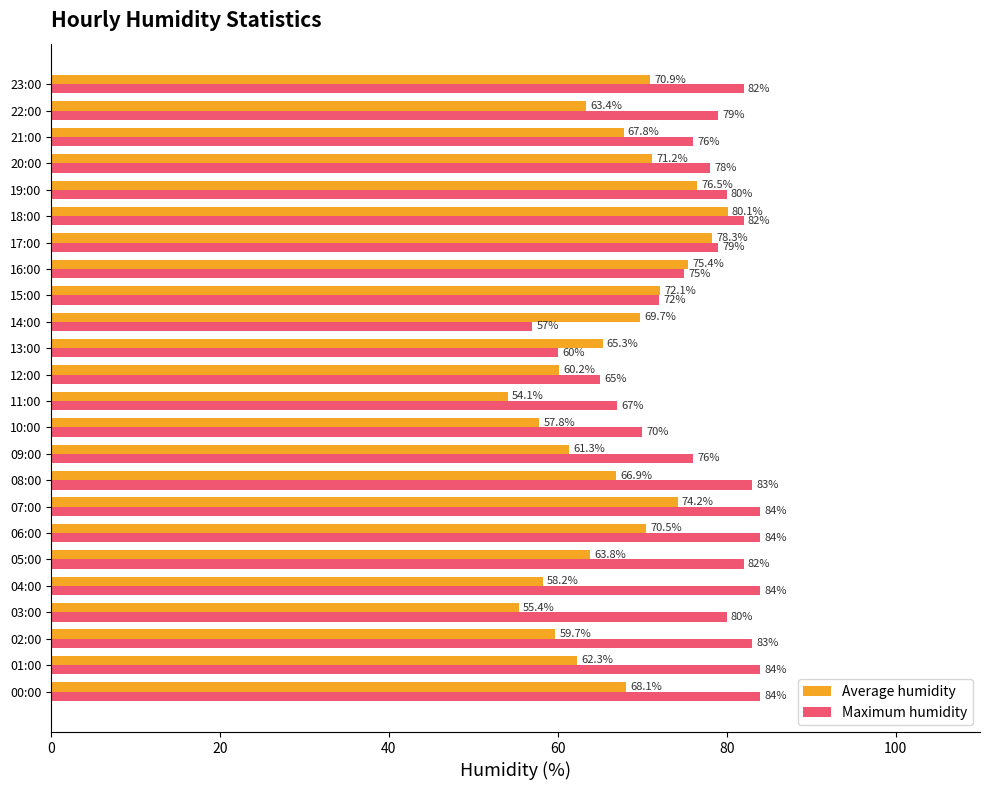

Is it true that Average humidity equals 125.4 at 15:00?

False